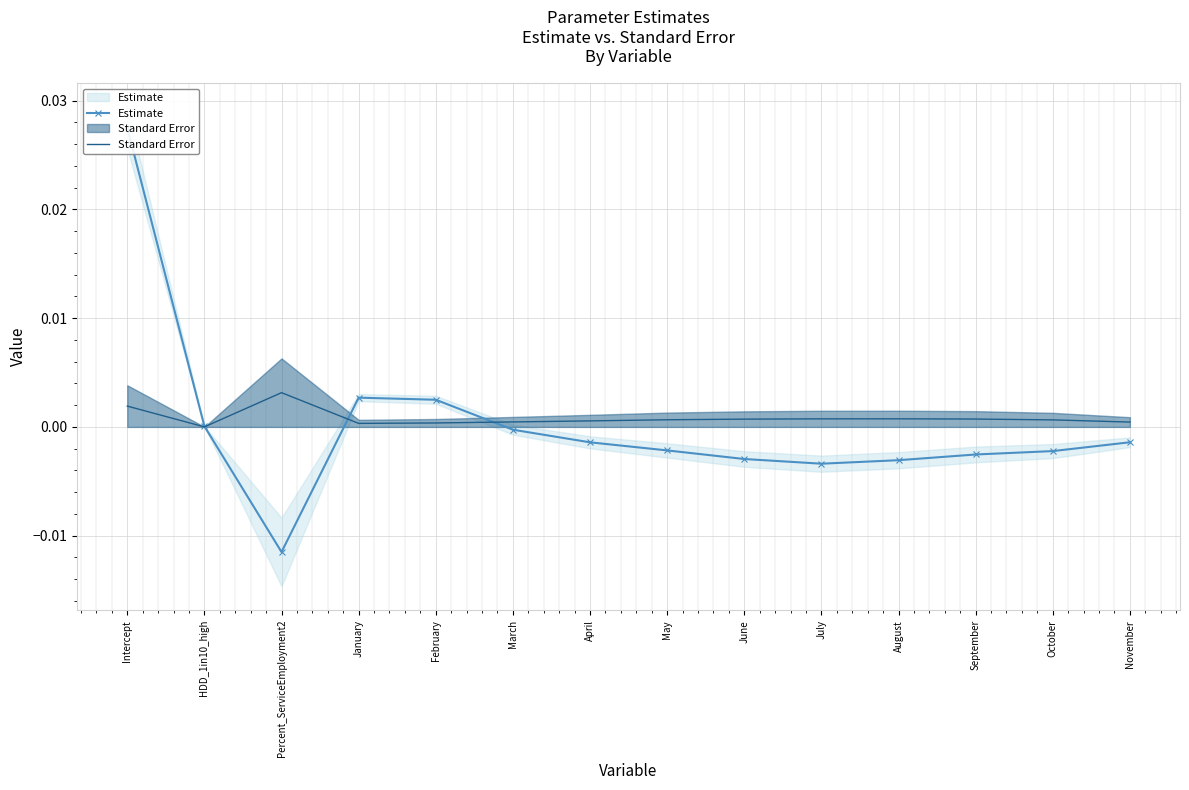

Count the number of categories in the chart.

14